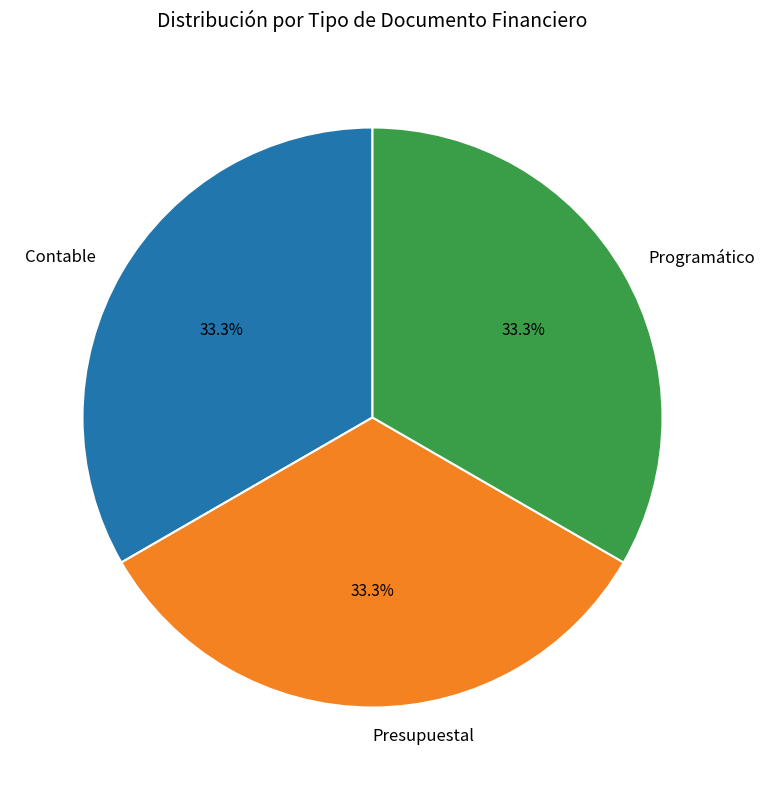

How many slices are in this pie chart?

3